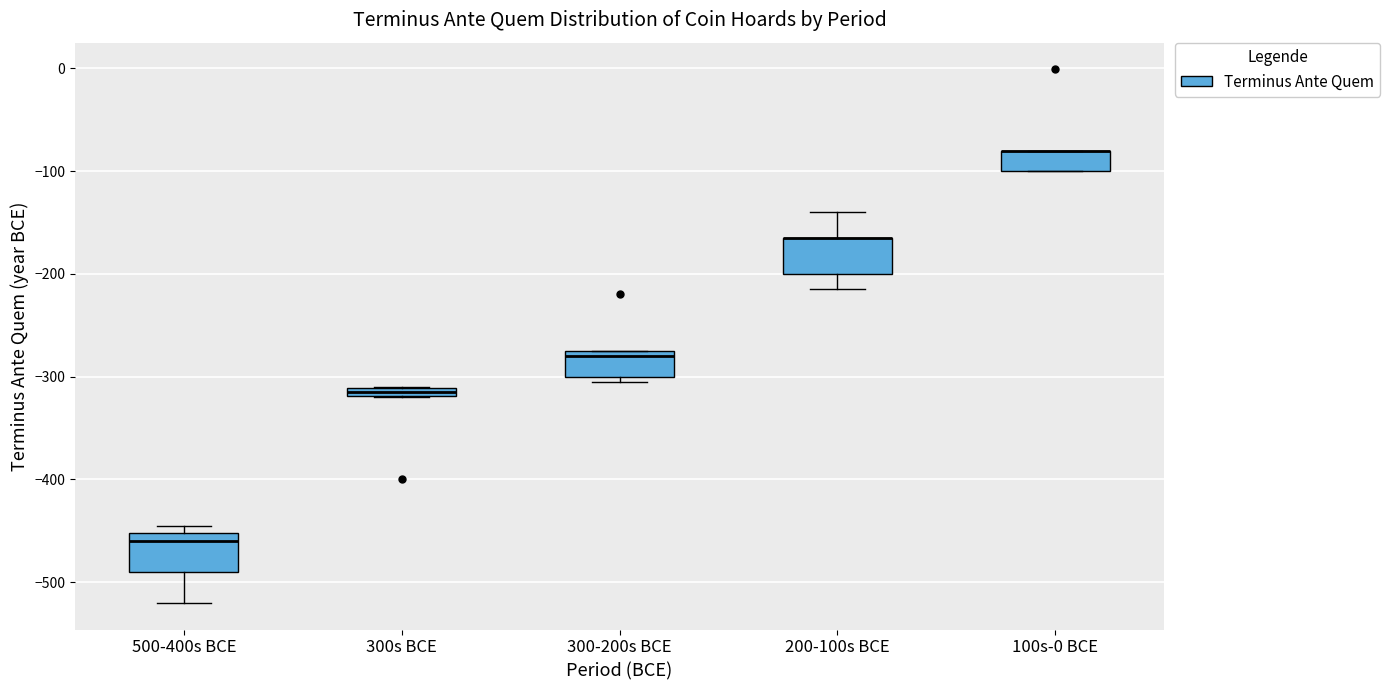

Where is the lower edge of the box for 500-400s BCE on the y-axis? The values are not printed on the chart, so give them approximately, as read against the axis.

-490